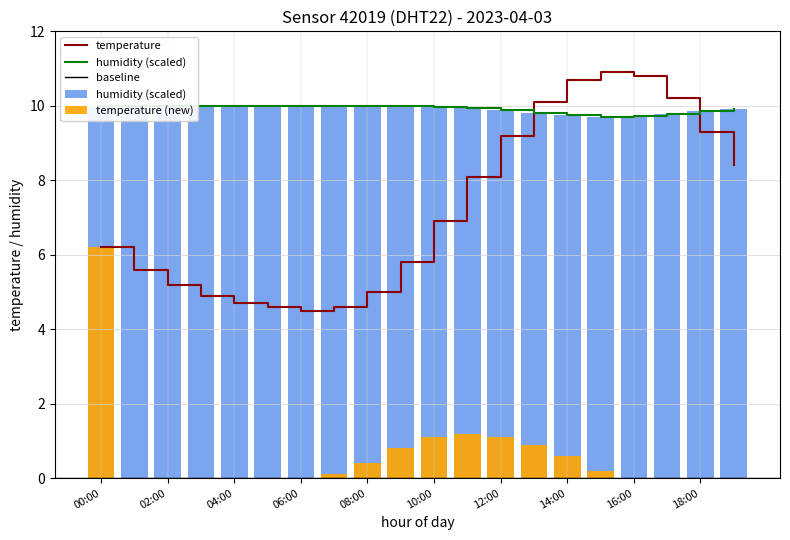

What is the label of the 14th bar from the right?

06:00